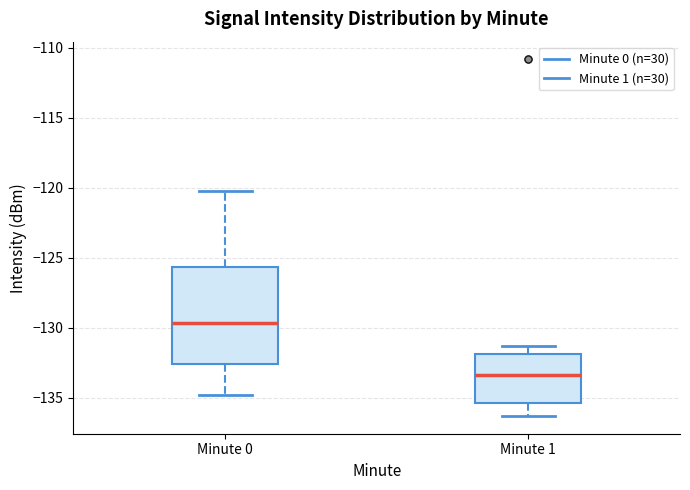

Reading left to right, read every box against the y-axis: the position of its median line, the range the box covers, and the ends of its whiskers. The values are not printed on the chart, so give them approximately, as read against the axis.

Minute 0: median -129.5, box -132.5 to -125.5, whiskers -135.0 to -120.0
Minute 1: median -133.5, box -135.5 to -132.0, whiskers -136.5 to -131.5